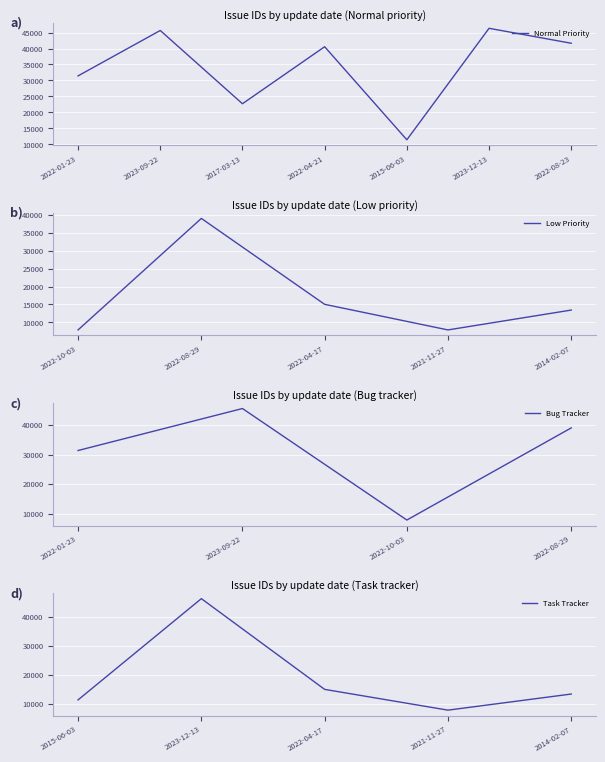

At which category does the chart reach its peak across all series?

2023-12-13